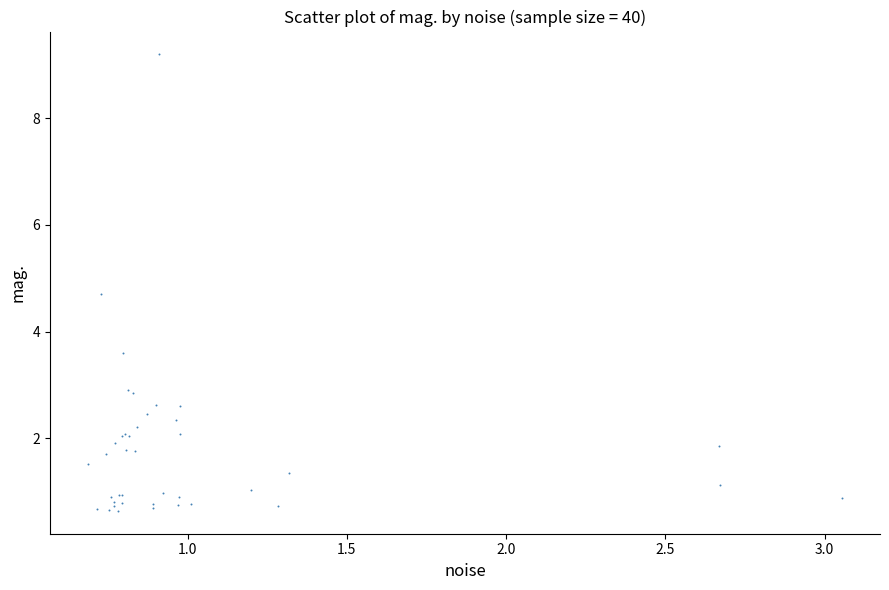

What Y value in the scatter plot is closest to 4?

3.6